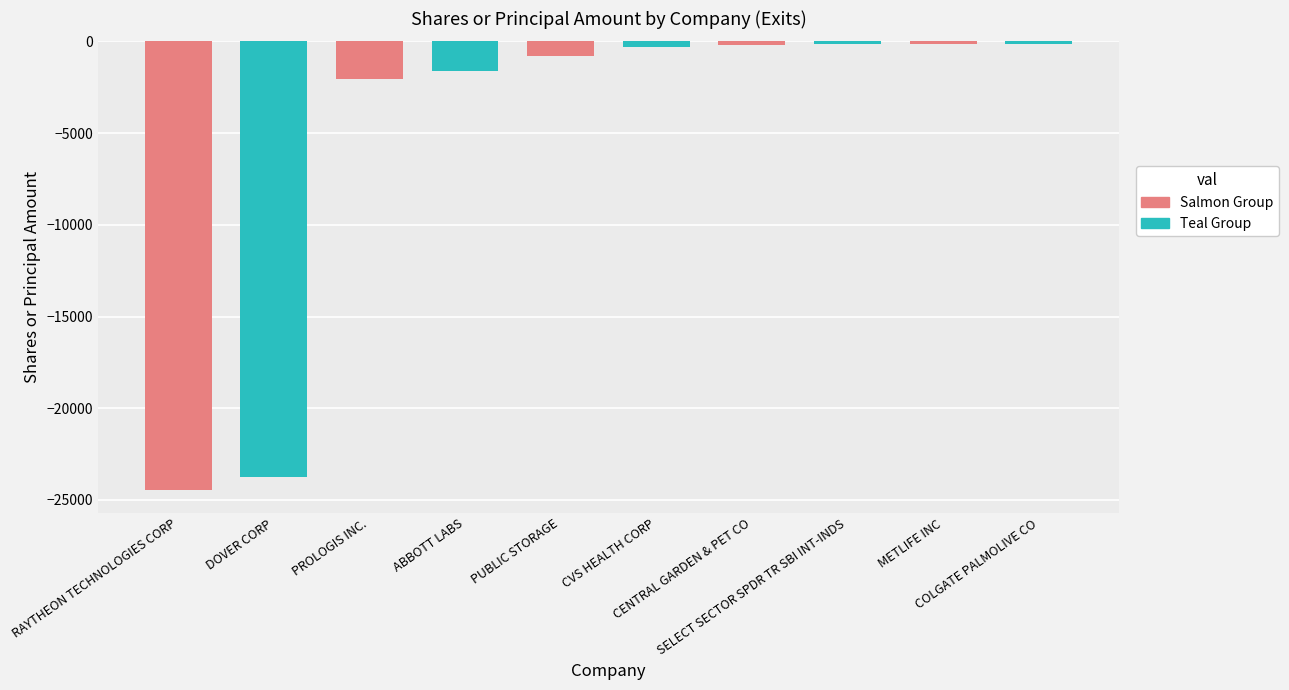

What is the minimum value for Group A?

-24480